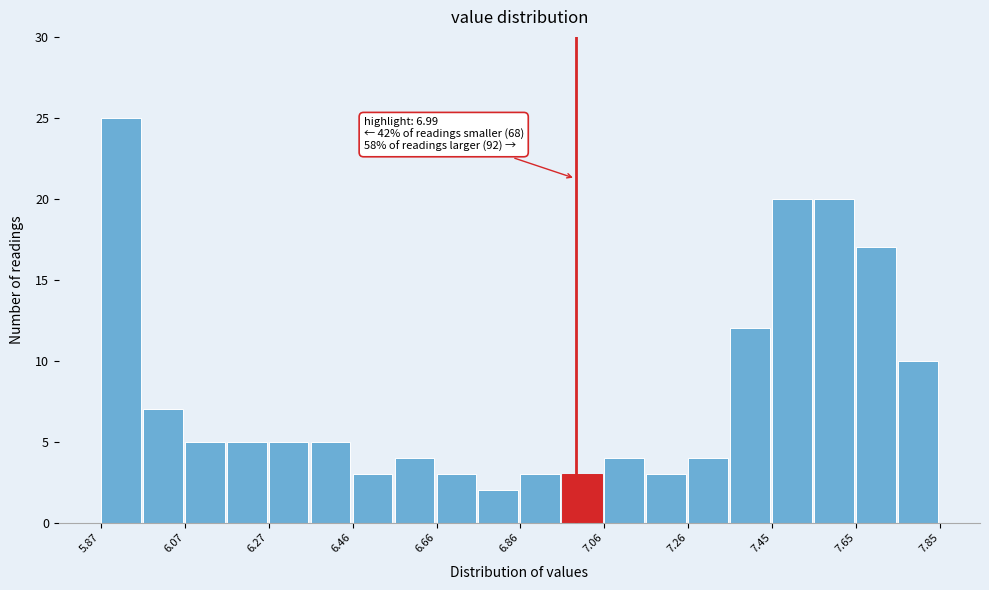

Which range on the x-axis has the tallest bar?

5.88 to 5.96